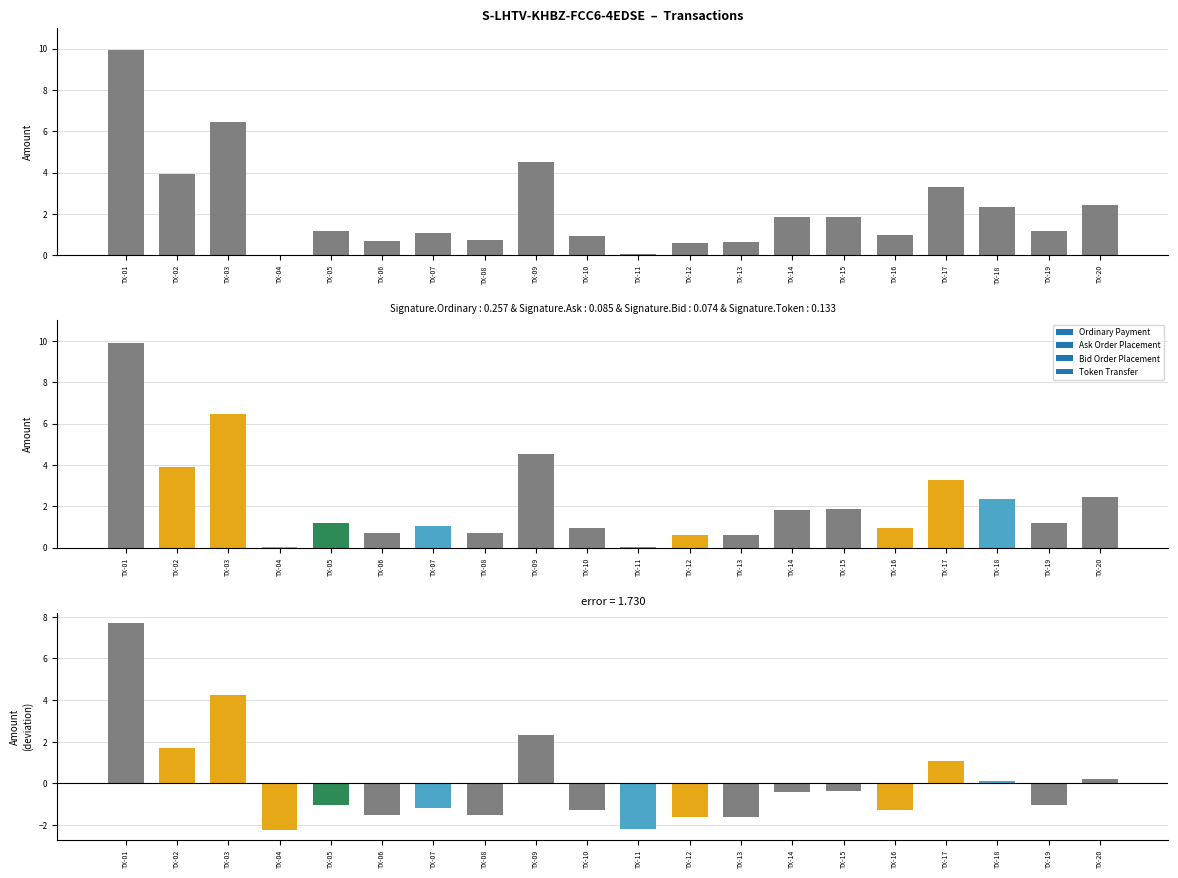

Reading left to right, extract all data points from this chart.

Ordinary Payment: TX-01=9.9	TX-02=3.9	TX-03=6.5	TX-04=0.0	TX-05=1.2	TX-06=0.7	TX-07=1.0	TX-08=0.7	TX-09=4.5	TX-10=0.9	TX-11=0.0	TX-12=0.6	TX-13=0.6	TX-14=1.8	TX-15=1.9	TX-16=1.0	TX-17=3.3	TX-18=2.3	TX-19=1.2	TX-20=2.4
Deviation from mean: TX-01=7.7	TX-02=1.7	TX-03=4.2	TX-04=-2.2	TX-05=-1.1	TX-06=-1.5	TX-07=-1.2	TX-08=-1.5	TX-09=2.3	TX-10=-1.3	TX-11=-2.2	TX-12=-1.6	TX-13=-1.6	TX-14=-0.4	TX-15=-0.4	TX-16=-1.3	TX-17=1.1	TX-18=0.1	TX-19=-1.1	TX-20=0.2